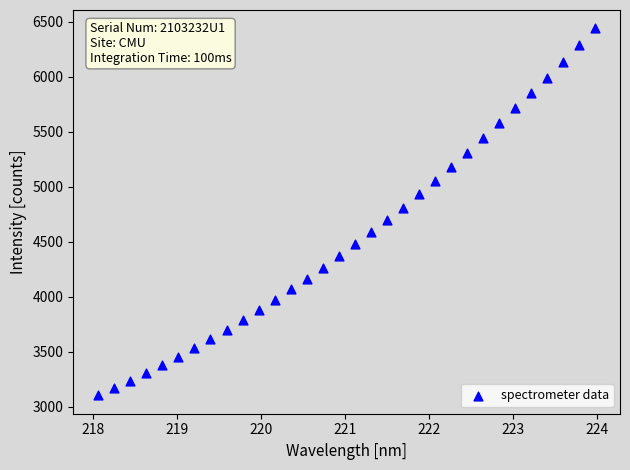

What is the range of X values (max minus min)?

5.9